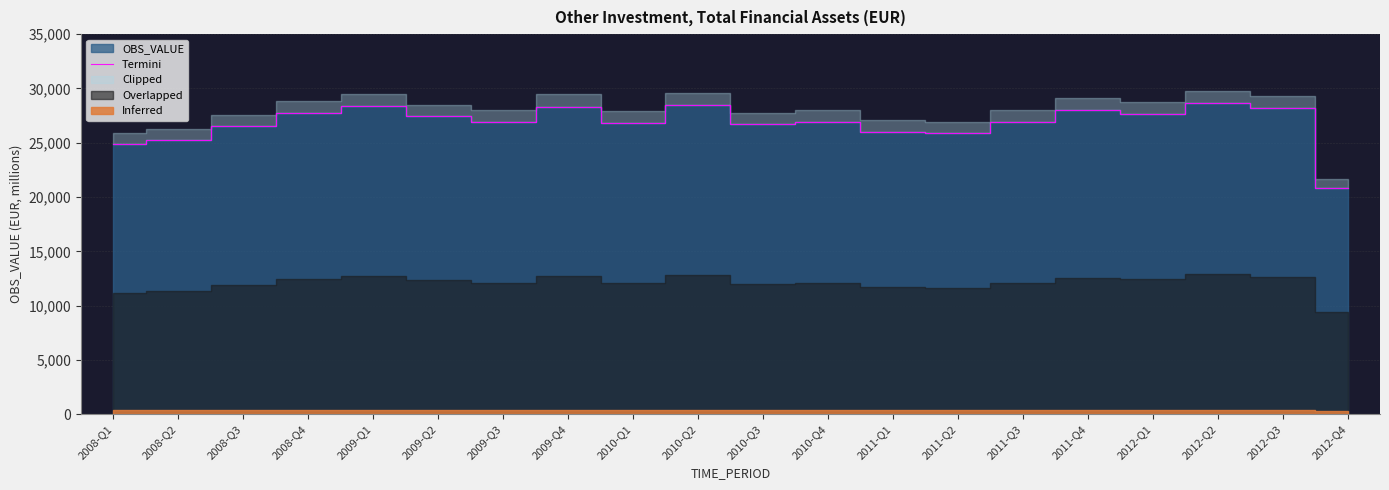

Rank the categories by value from highest to lowest.

2012-Q2, 2010-Q2, 2009-Q1, 2009-Q4, 2012-Q3, 2011-Q4, 2008-Q4, 2012-Q1, 2009-Q2, 2009-Q3, 2011-Q3, 2010-Q4, 2010-Q1, 2010-Q3, 2008-Q3, 2011-Q1, 2011-Q2, 2008-Q2, 2008-Q1, 2012-Q4